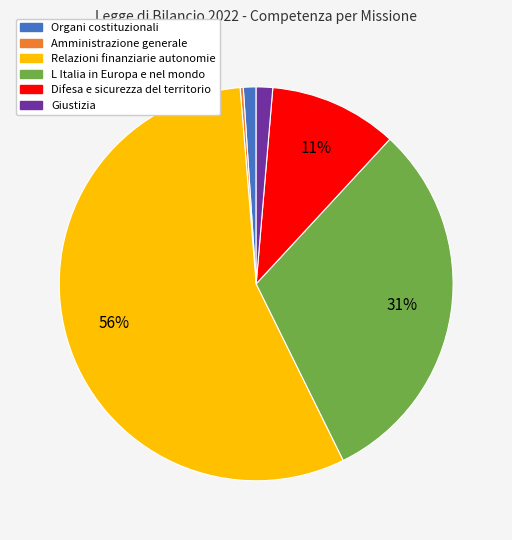

To the nearest percent, what is the difference between the largest and smallest slice percentages?

56%